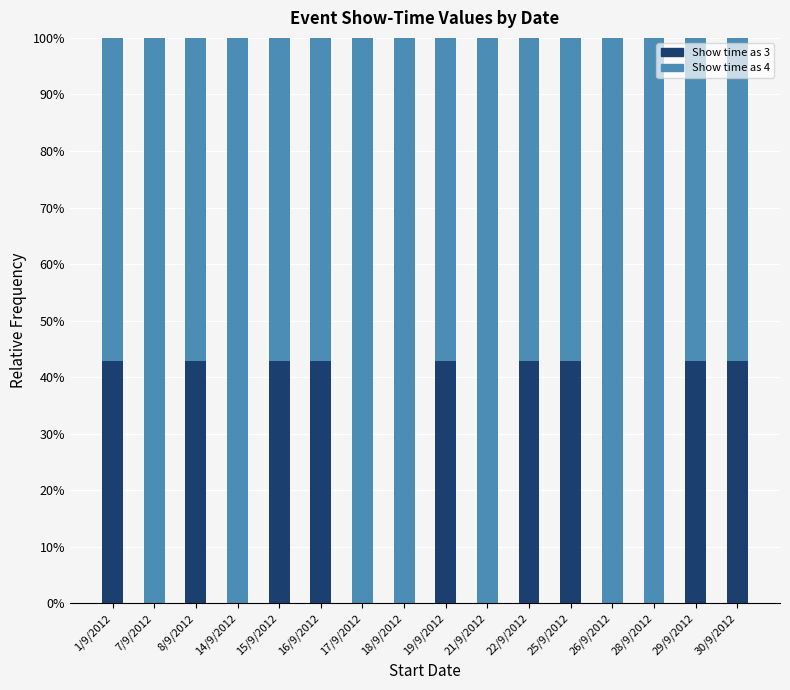

What is the sum of all Show time as 3 values?

385.7